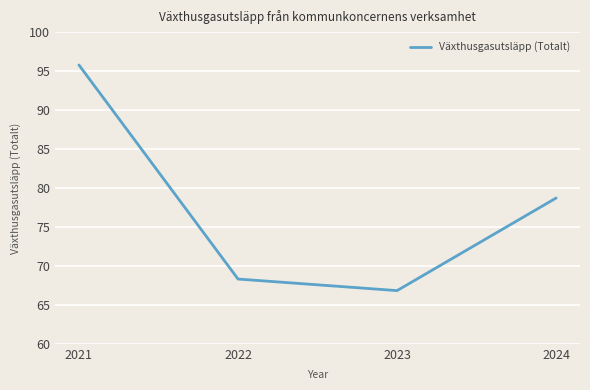

Which category has the highest value across all series?

2021